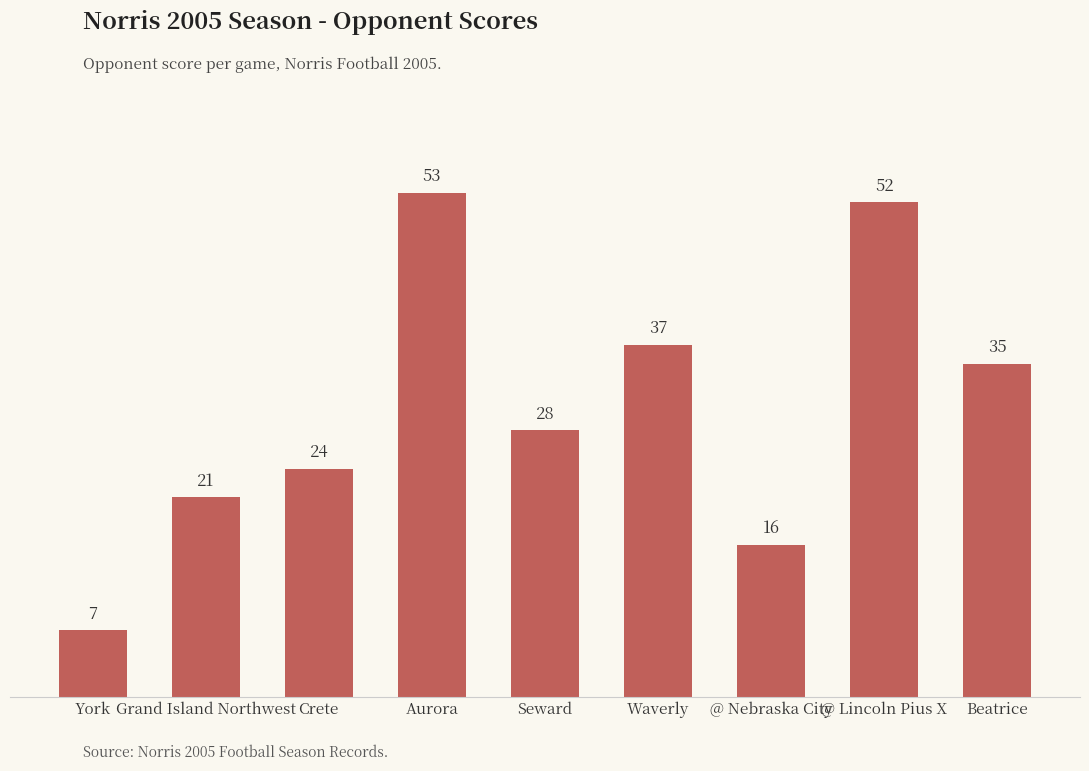

At which label does the data first exceed 28?

Aurora